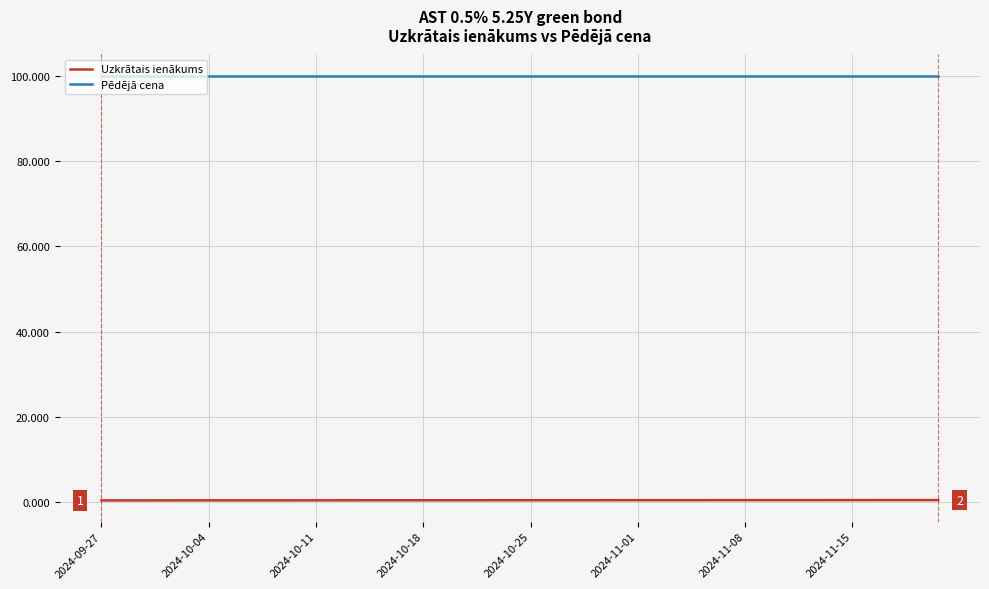

What is the maximum value shown in the chart?

100.1